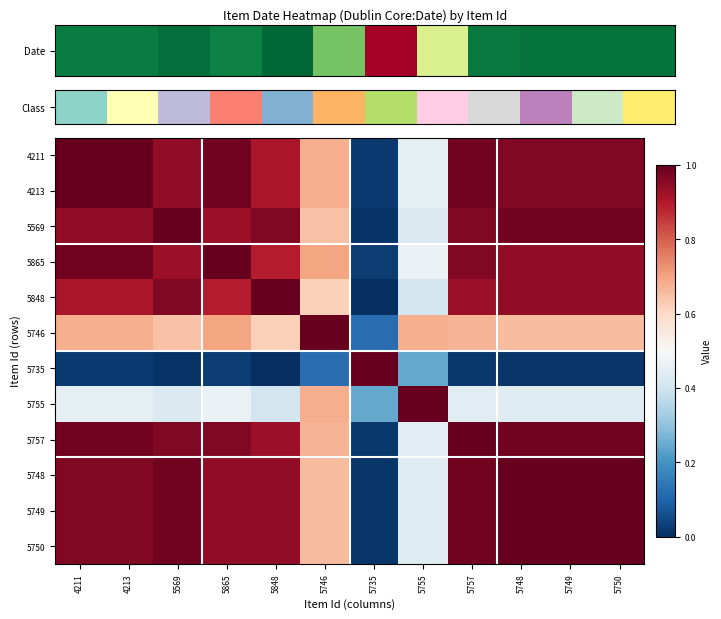

At which category is the sum across all series the highest?

5757